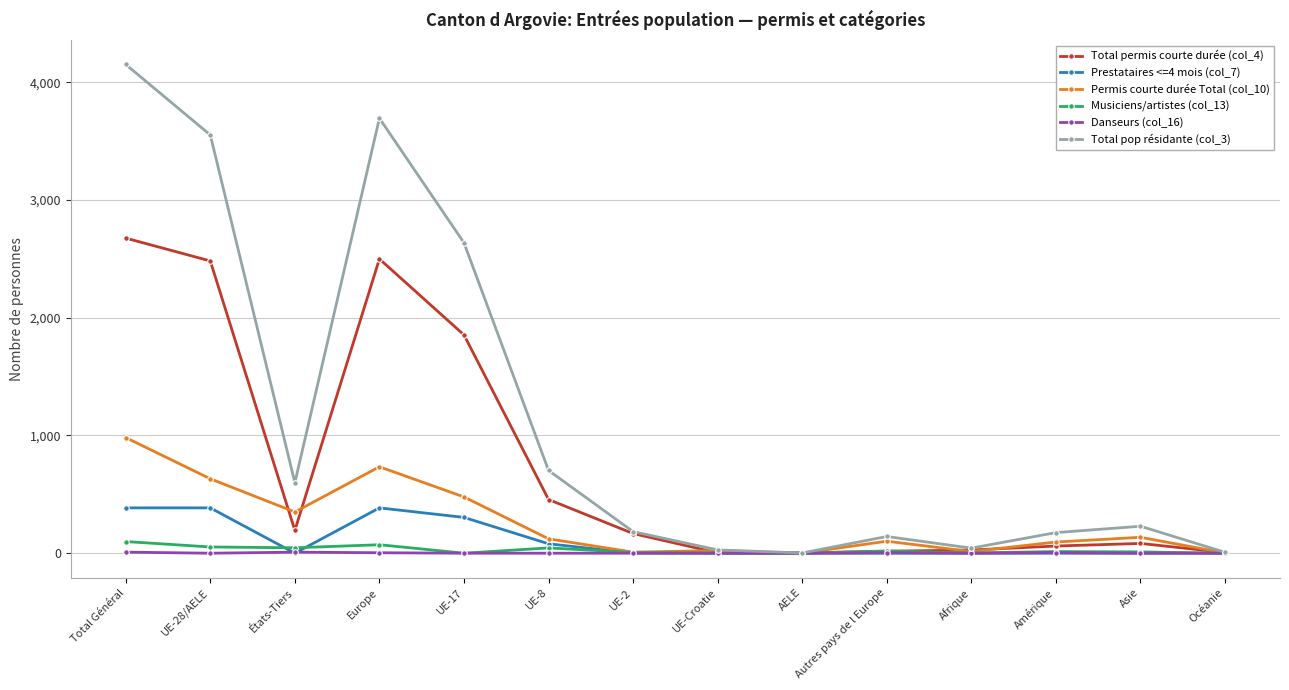

True or false: Prestataires <=4 mois (col_7) has a value of 246 at Autres pays de l Europe.

False